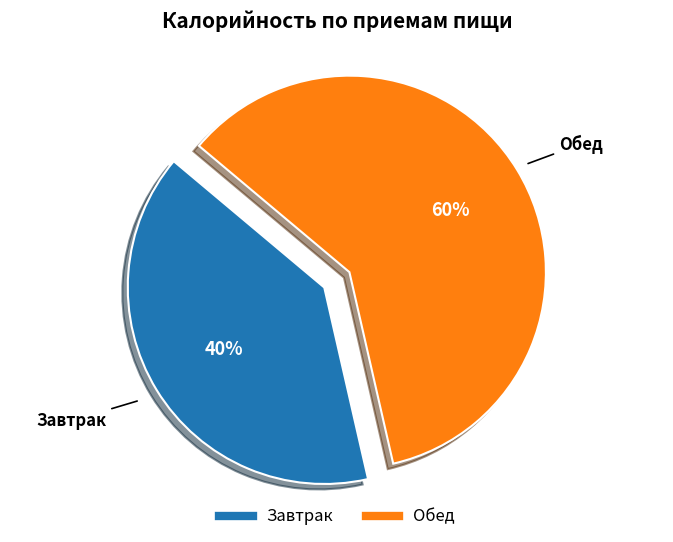

Count the number of slices in the pie.

2